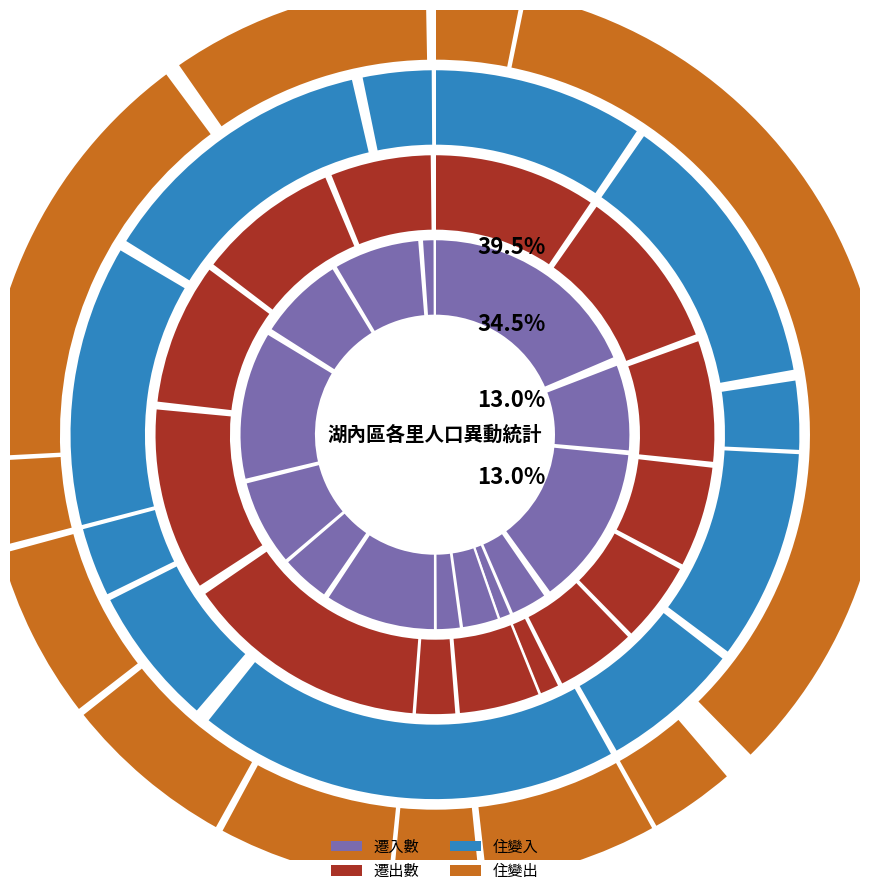

The 公舘里 slice represents 24% of the pie. True or false?

False